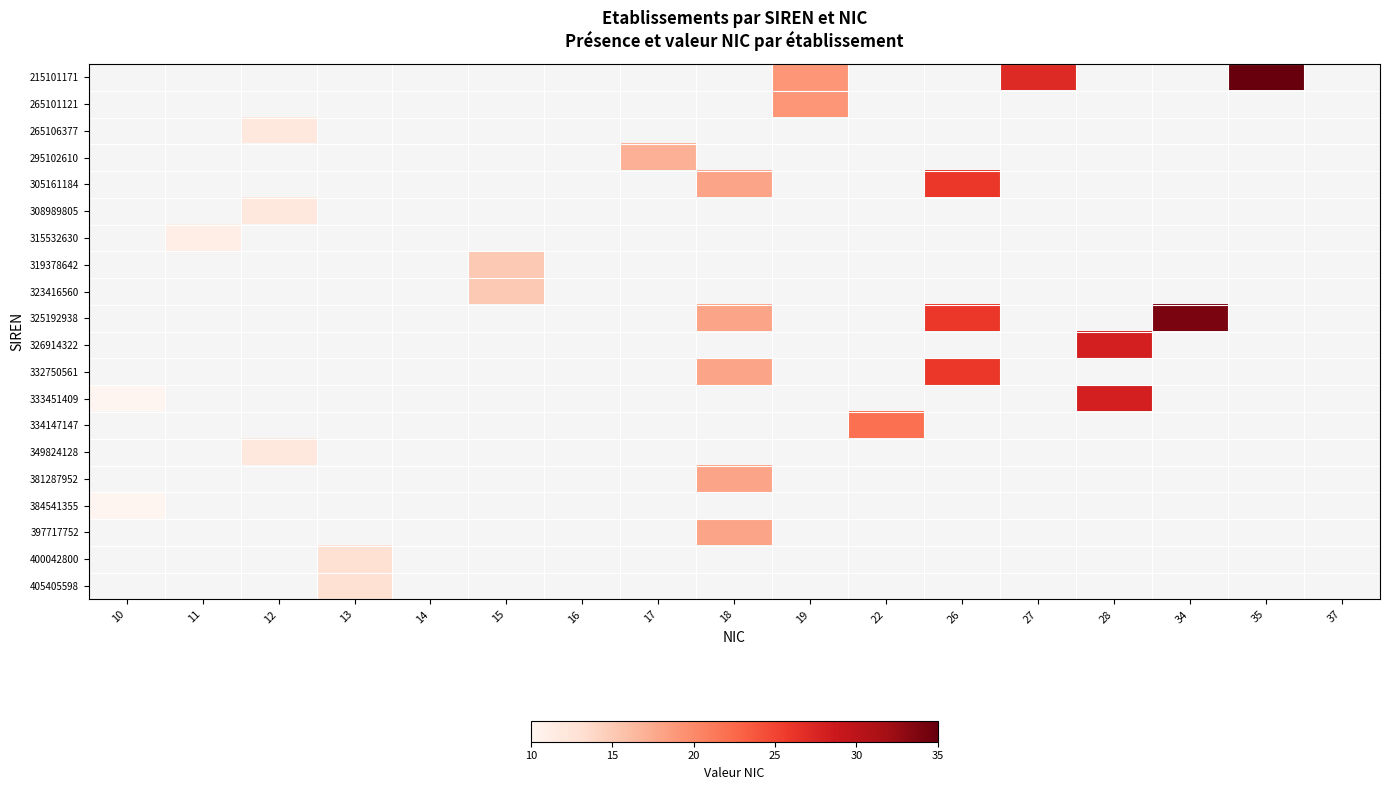

Which label corresponds to the smallest value in the chart?

10